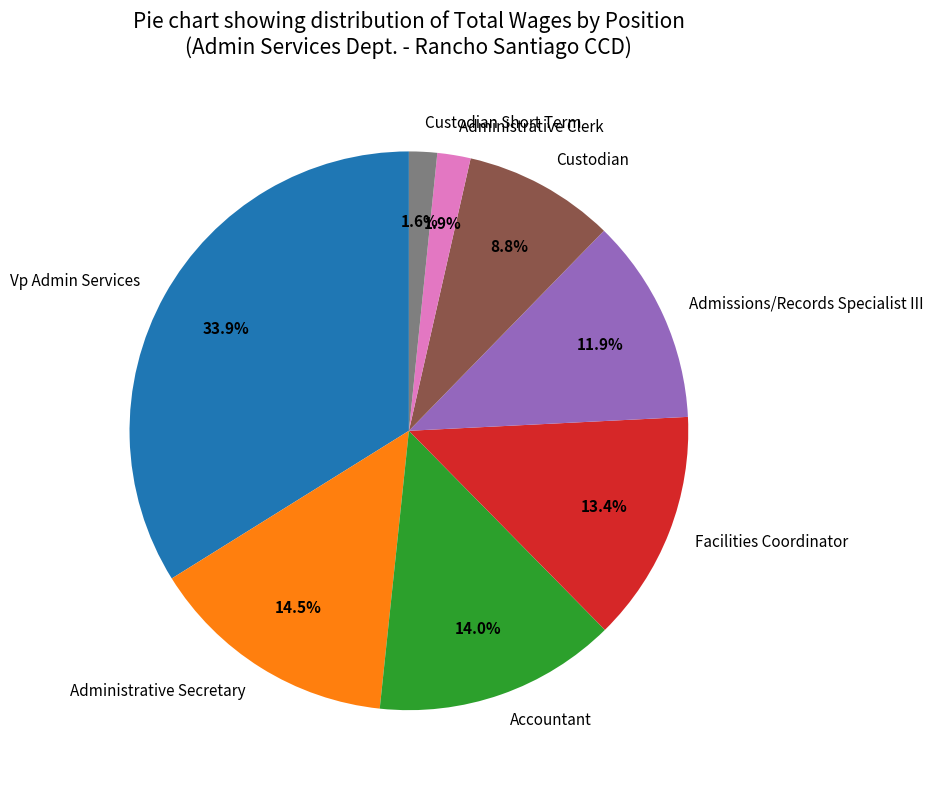

Does any single category account for the majority?

No